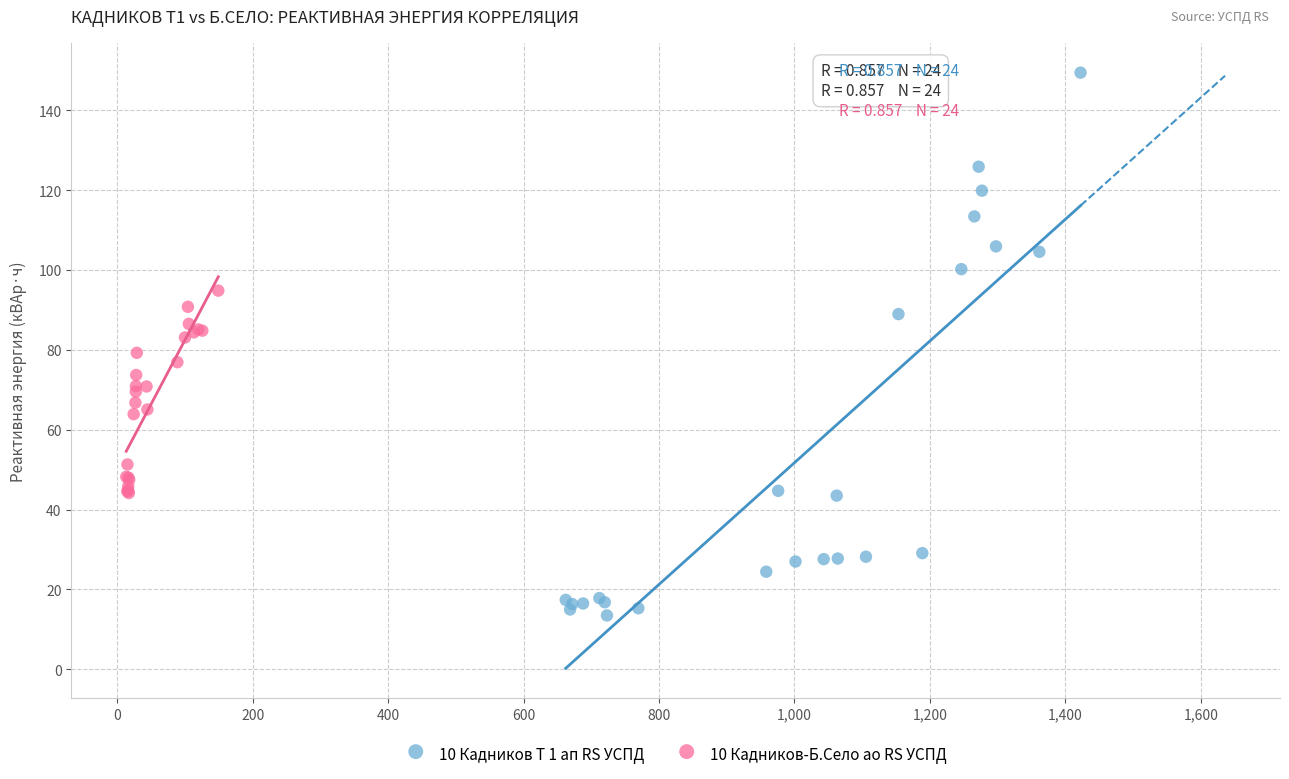

Which series has the largest Y range (max minus min)?

10 Кадников Т 1 ап RS УСПД